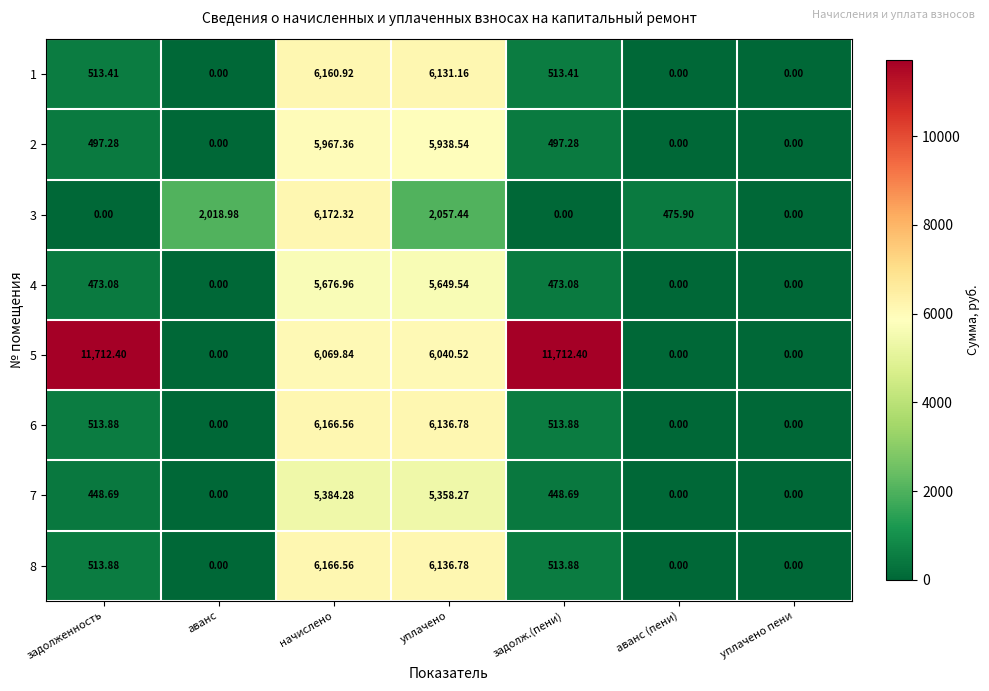

Is the value of 4 at начислено greater than the value of 3 at начислено?

No